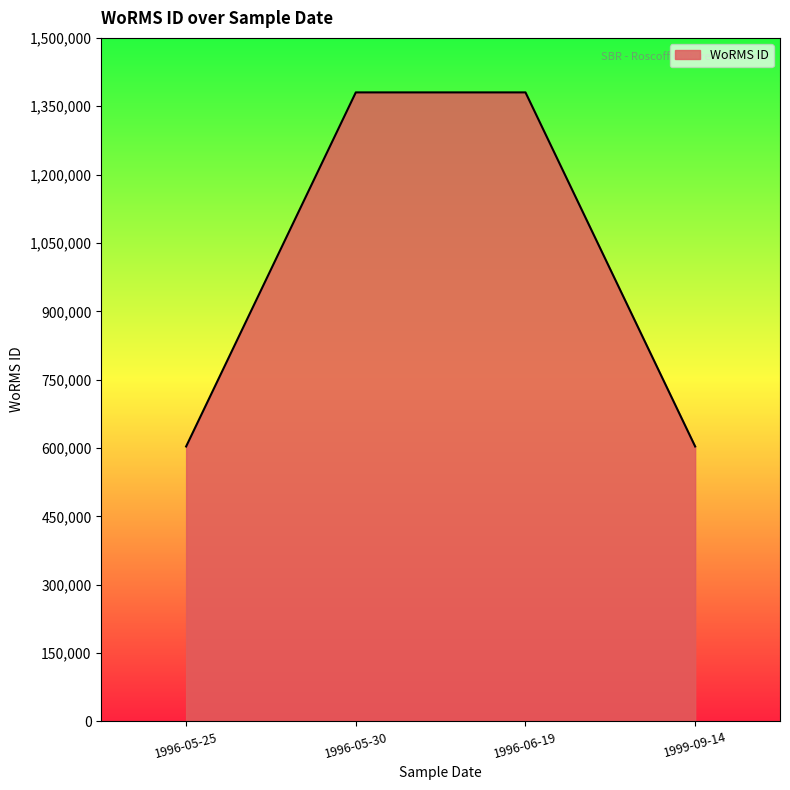

How many values are below 1380402?

2